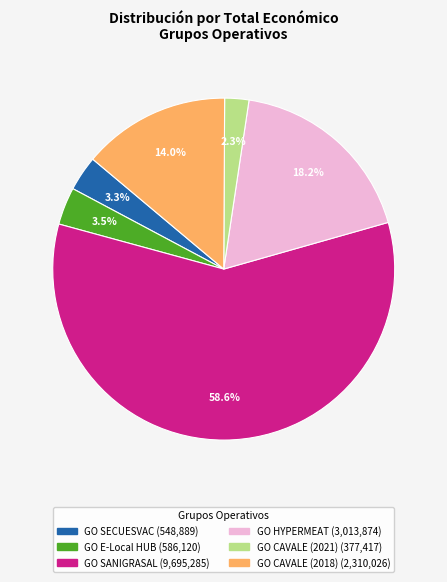

Between GO SECUESVAC and GO CAVALE (2021), which is larger?

GO SECUESVAC